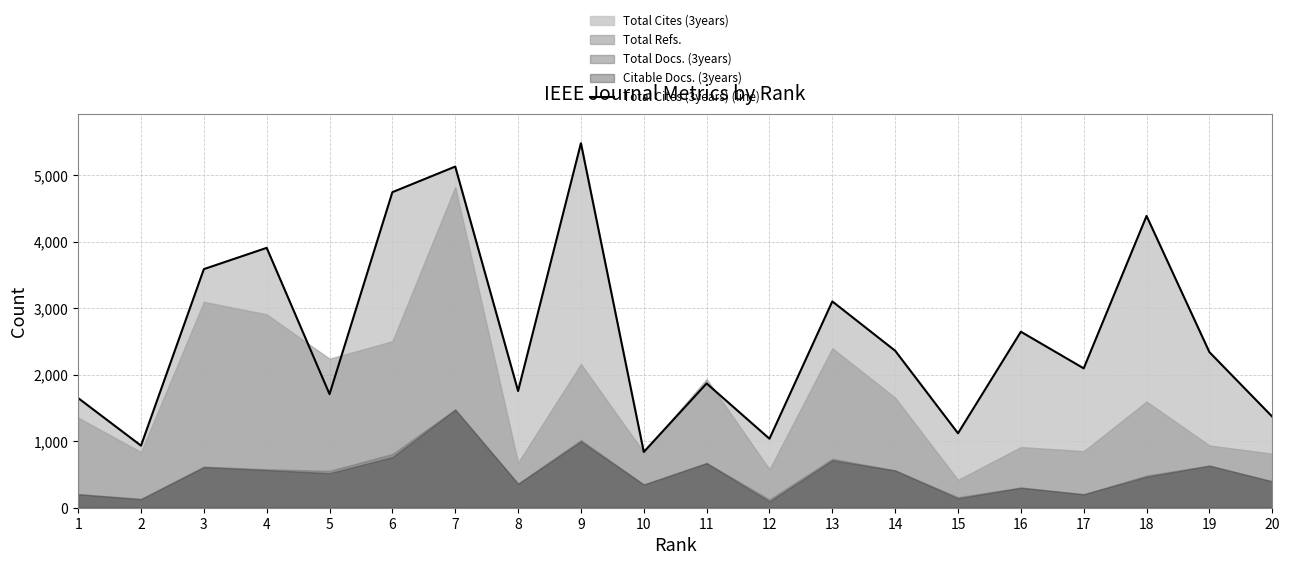

Does the chart display data point markers on the line(s)?

No